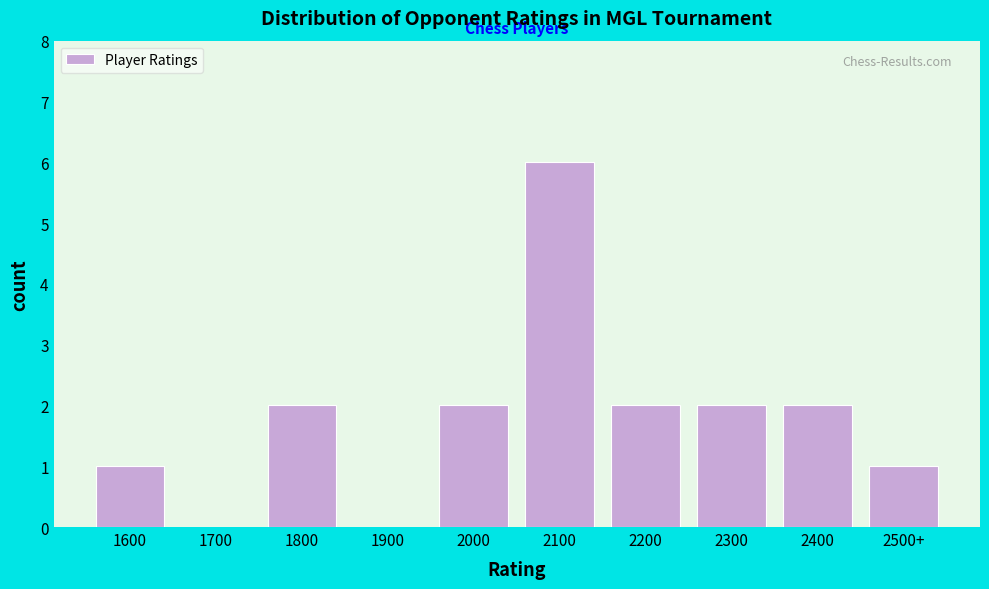

Reading right to left, what are all the values shown in this chart?

2500+=1	2400=2	2300=2	2200=2	2100=6	2000=2	1900=0	1800=2	1700=0	1600=1